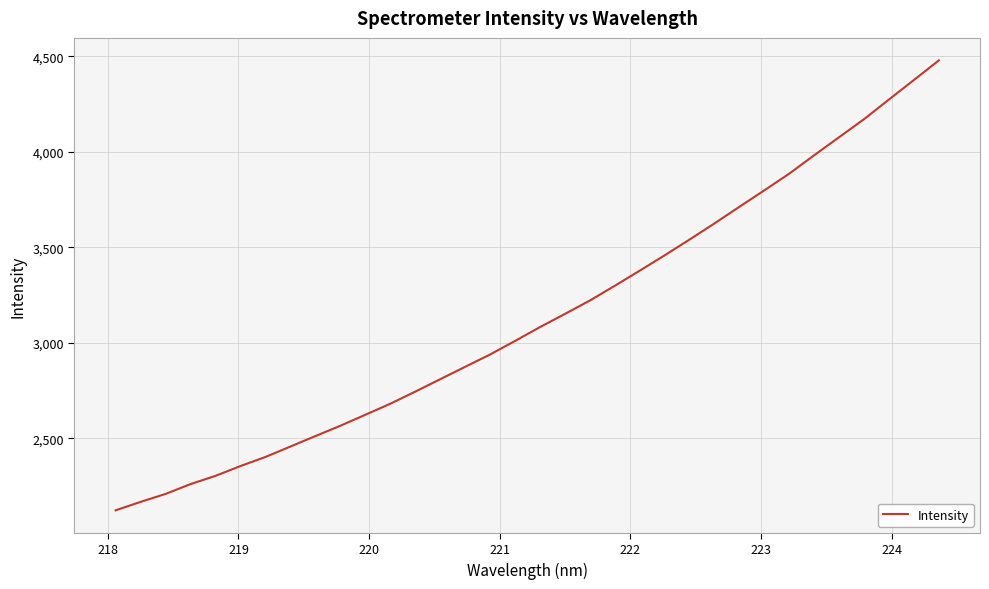

What is the maximum value shown in the chart?

4478.4